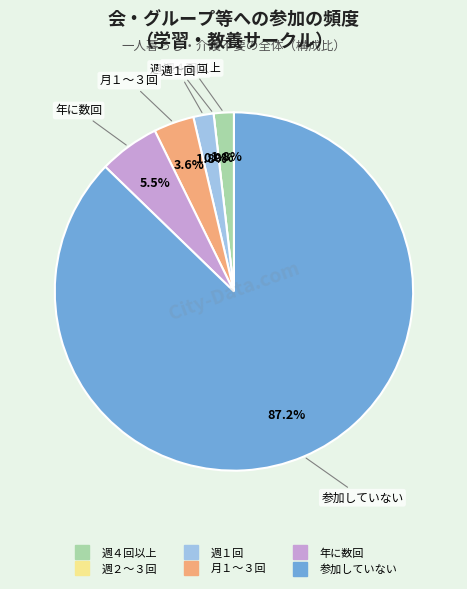

What percentage do 年に数回 and 週１回 together represent?

7.3%